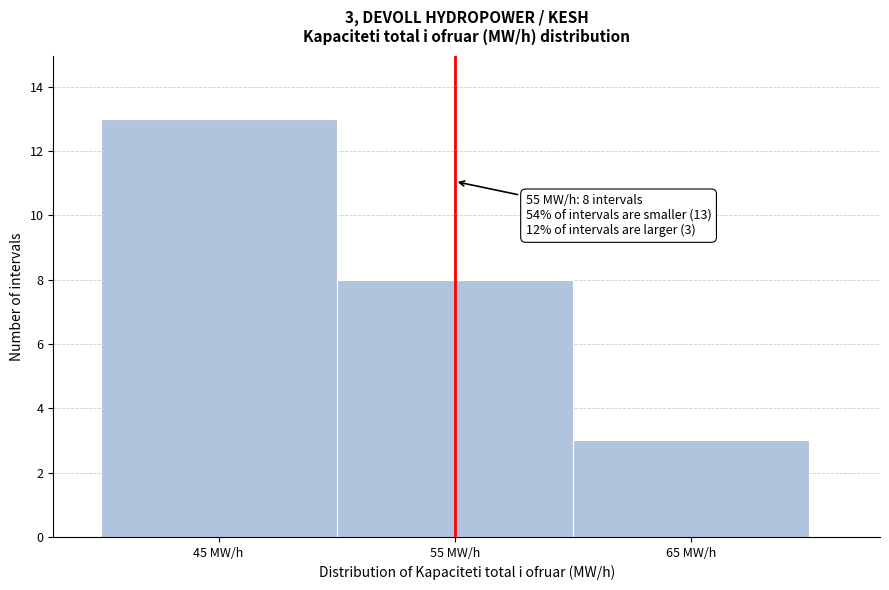

Over which range of the x-axis is the bar tallest?

40 to 50